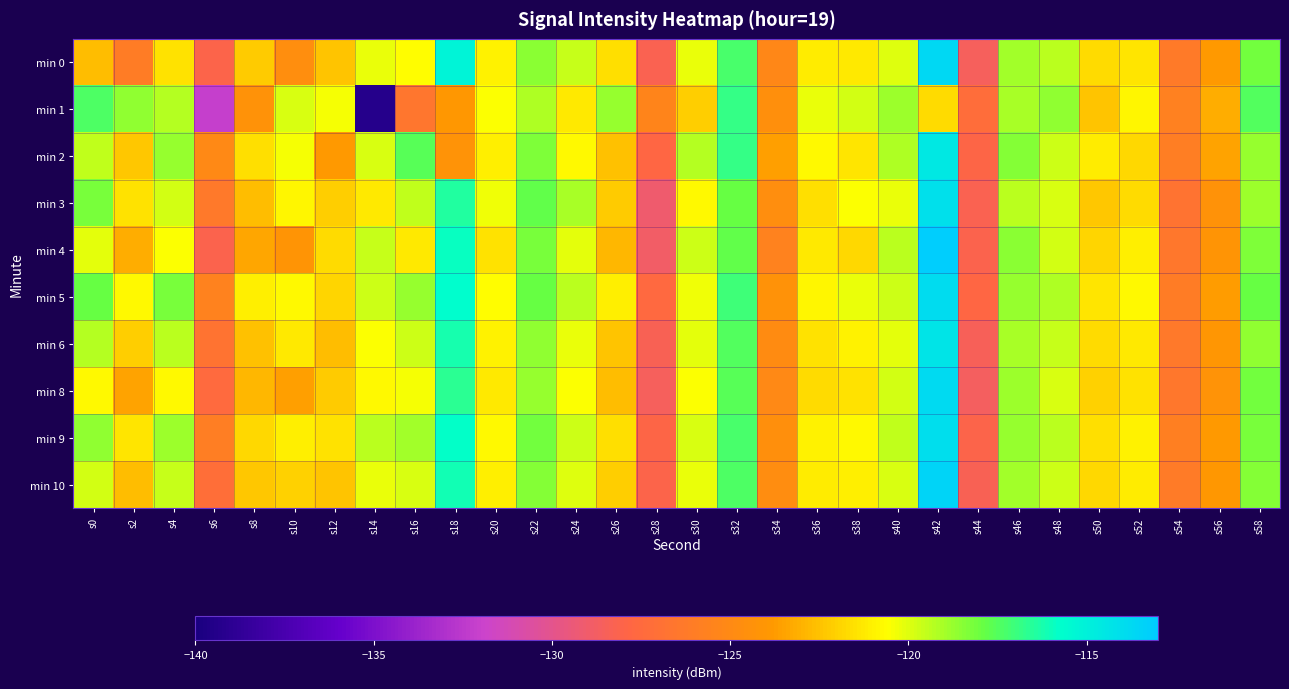

Which label corresponds to the largest value in the chart?

s42